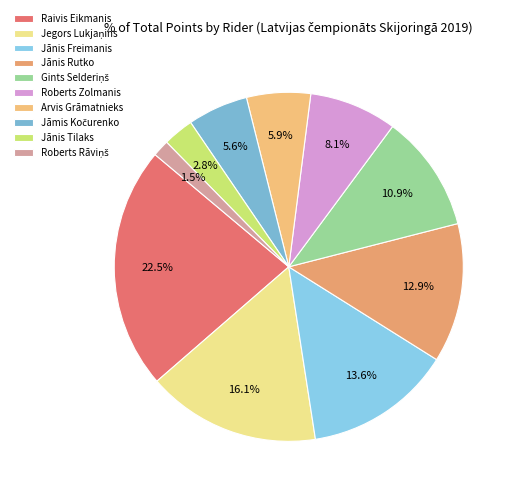

The Jānis Freimanis slice represents 22% of the pie. True or false?

False